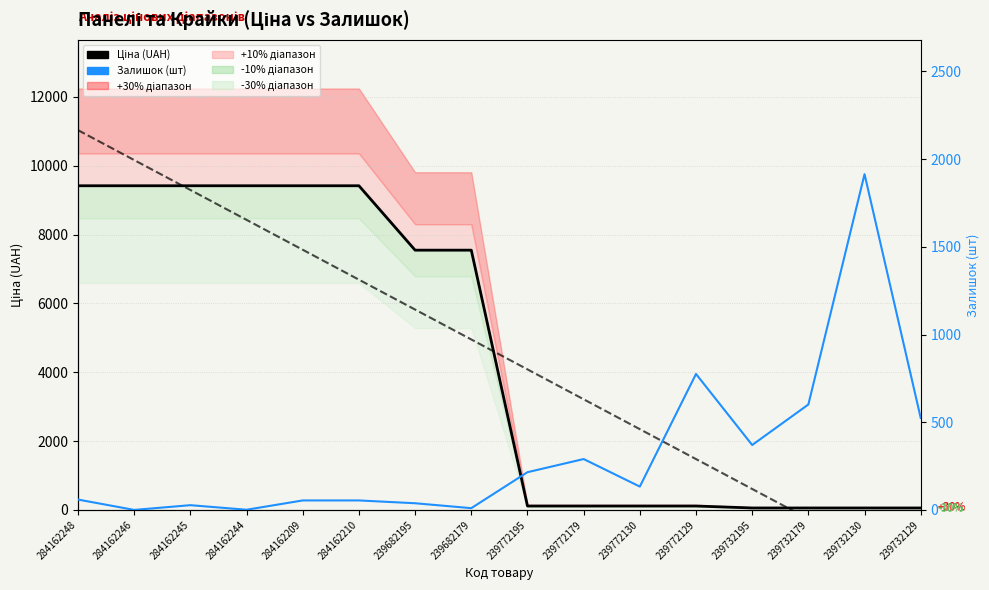

What is the difference between the Тренд ціни values at 284162246 and 284162209?

2605.9